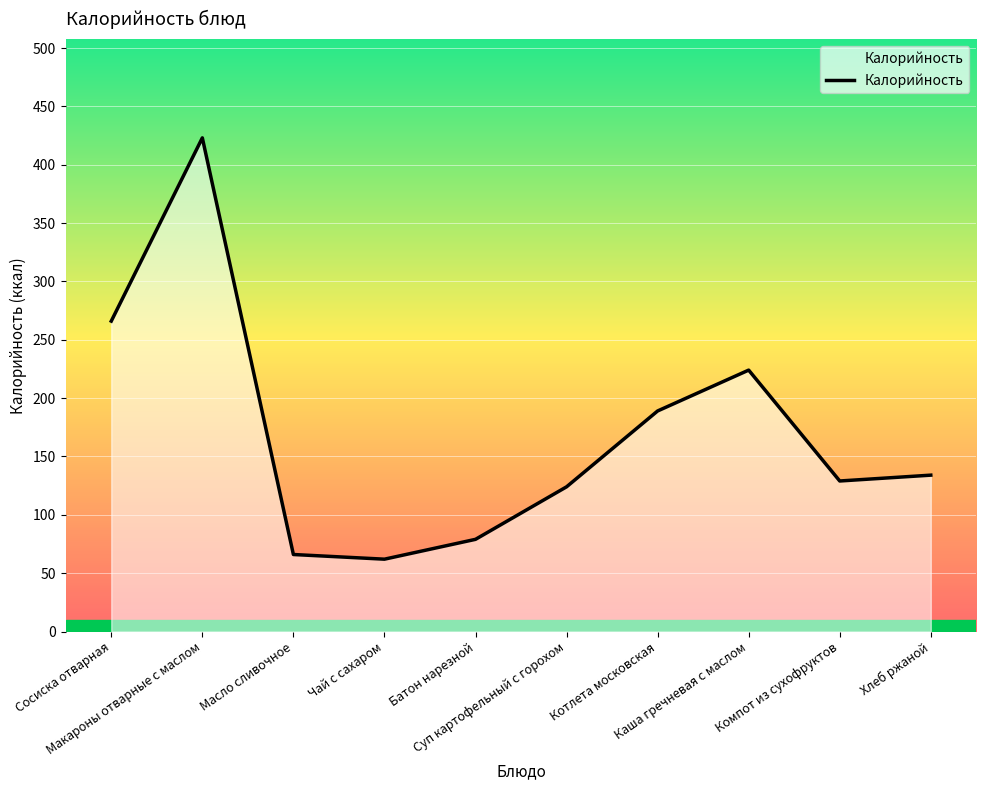

Count the number of categories in the chart.

10